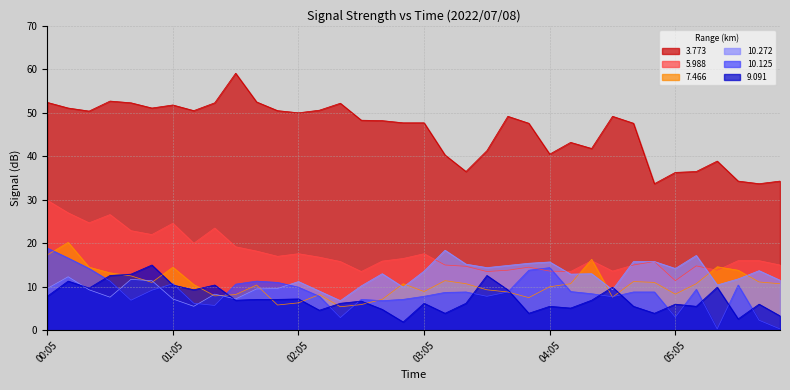

At 03:05, list the series in order from largest to smallest.

3.773, 5.988, 10.272, 7.466, 10.125, 9.091